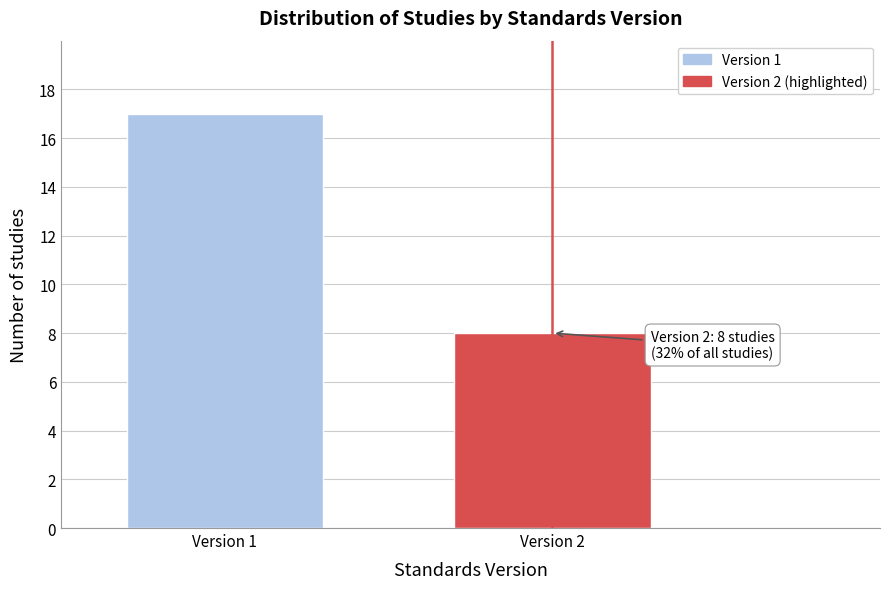

Reading left to right, transcribe all the data shown in this chart.

Version 1=17	Version 2=8